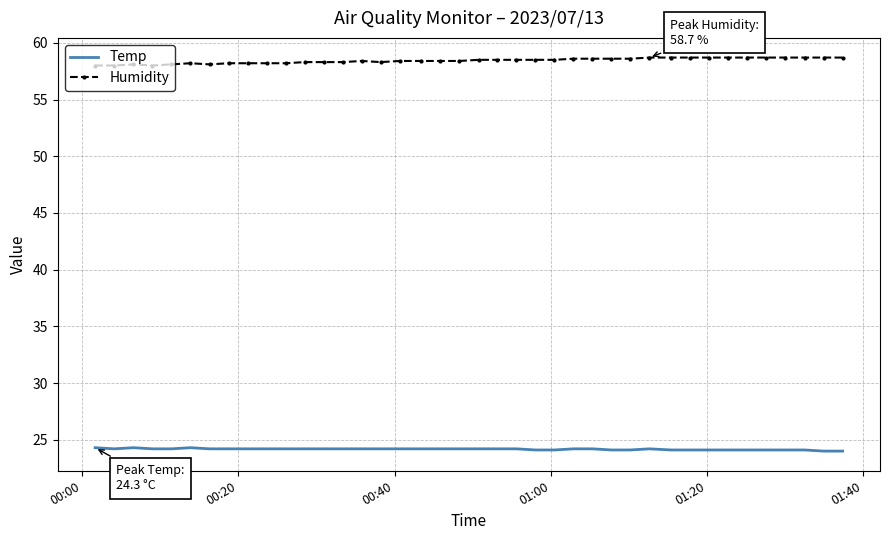

True or false: Humidity and Temp cross at least once.

False